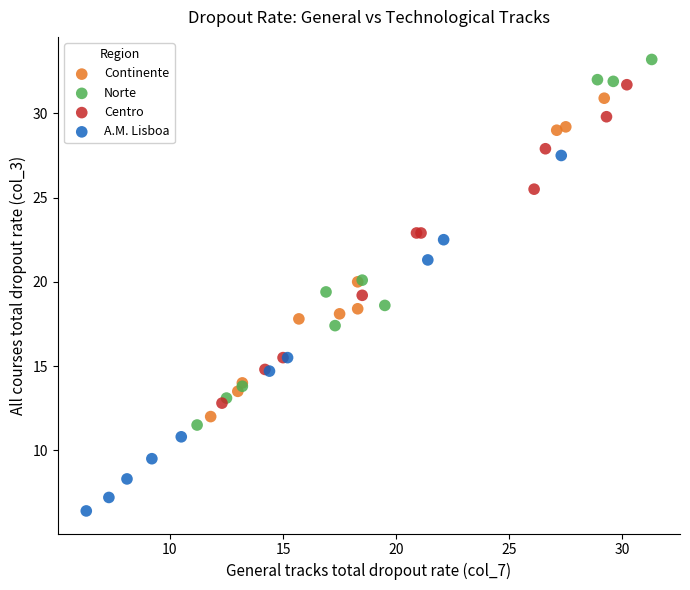

Which series reaches the minimum Y coordinate?

A.M. Lisboa